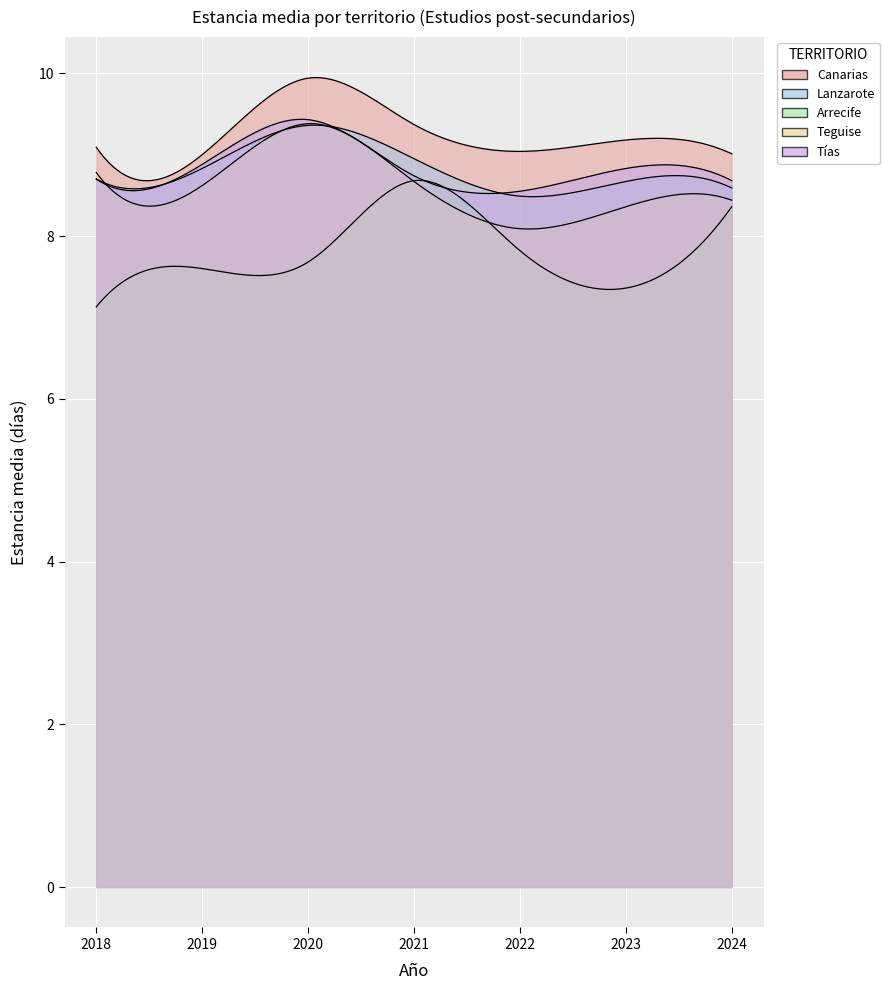

Between which two adjacent categories do Teguise and Tías first intersect?

2018 and 2019